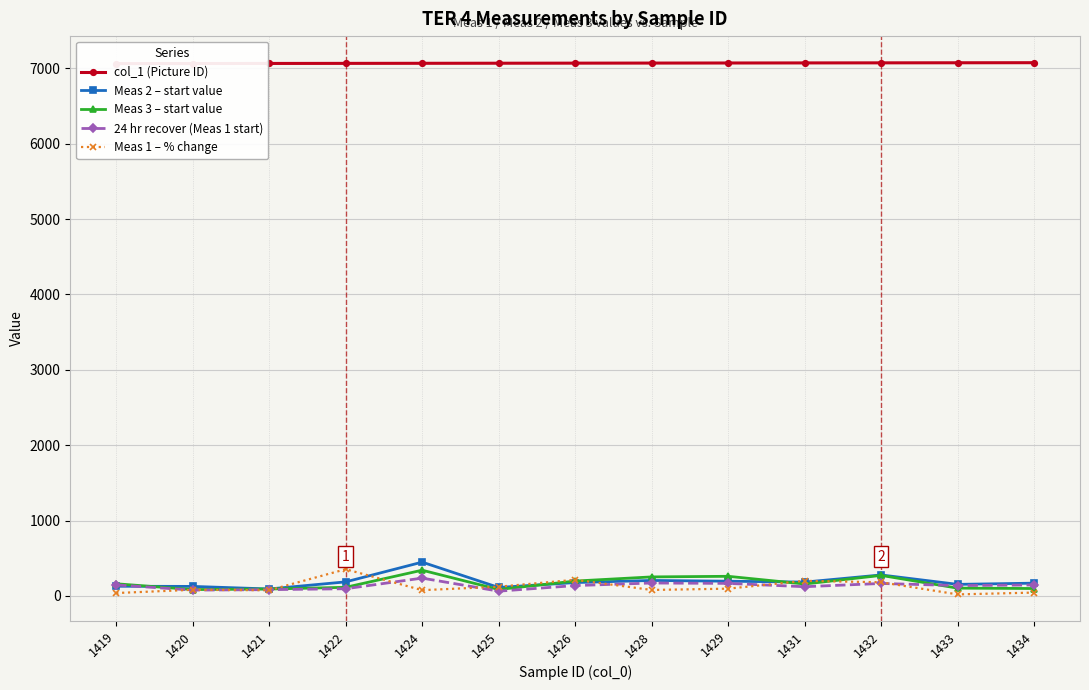

True or false: col_1 (Picture ID) has more than 0 points higher than both neighbors.

False